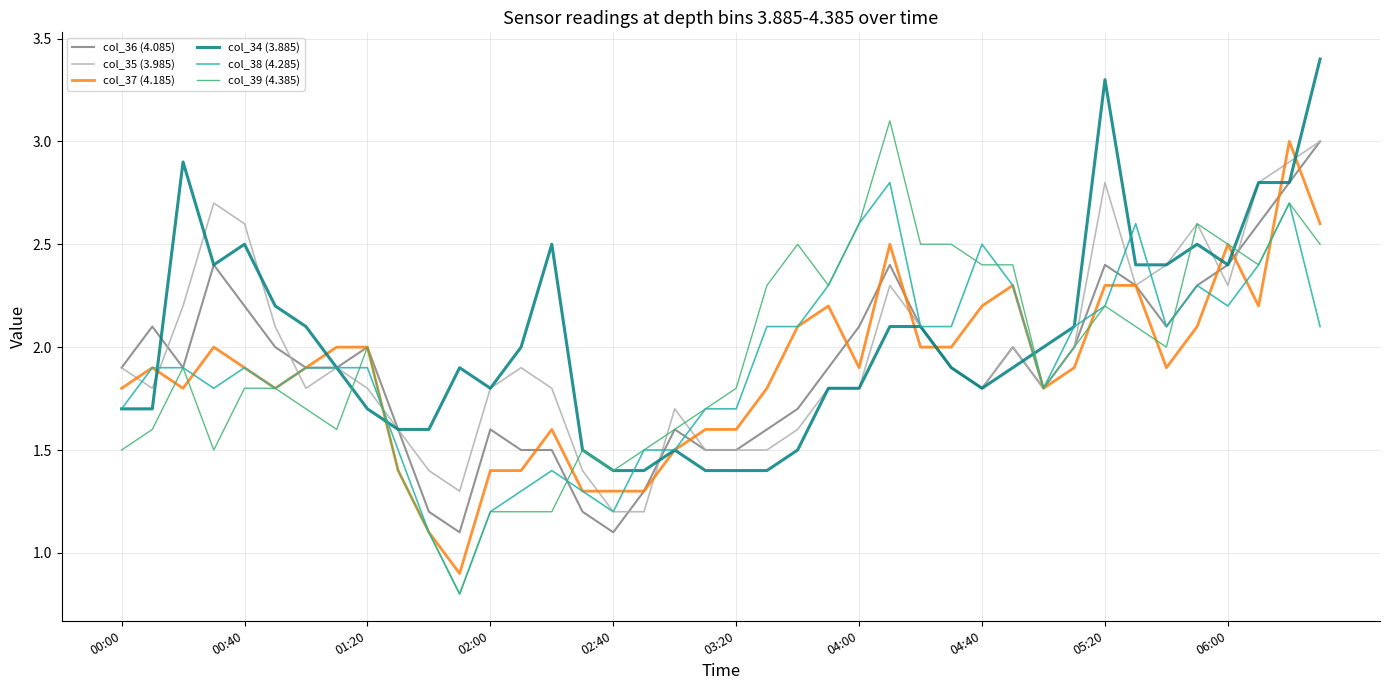

Is this an area chart (filled region under the line)?

No